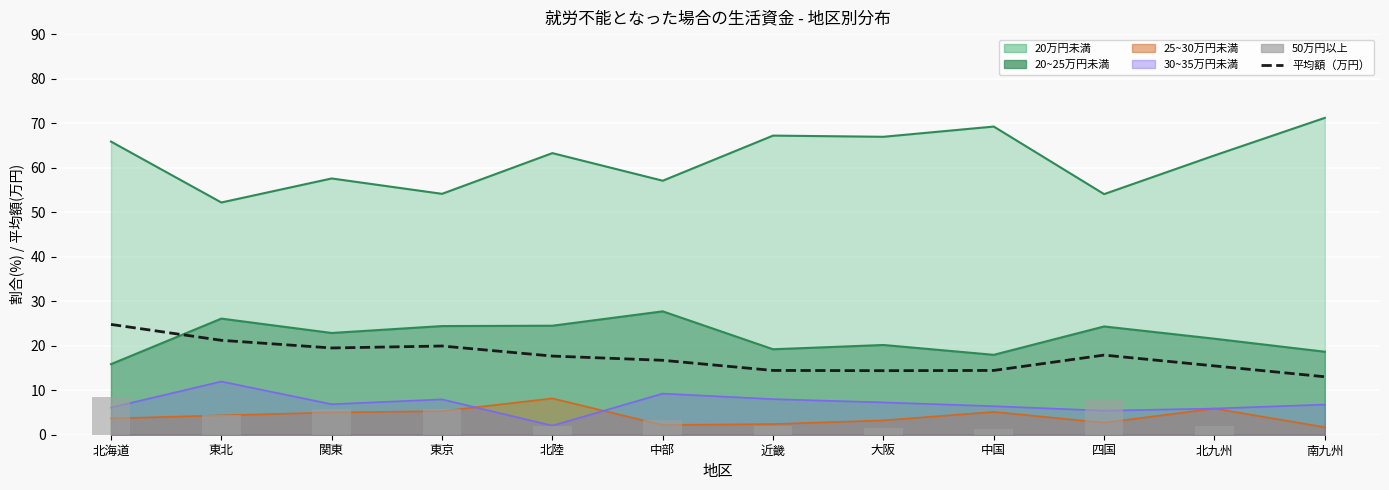

Is the value of 平均額（万円） at 東京 greater than the value of 50万円以上 at 北九州?

Yes